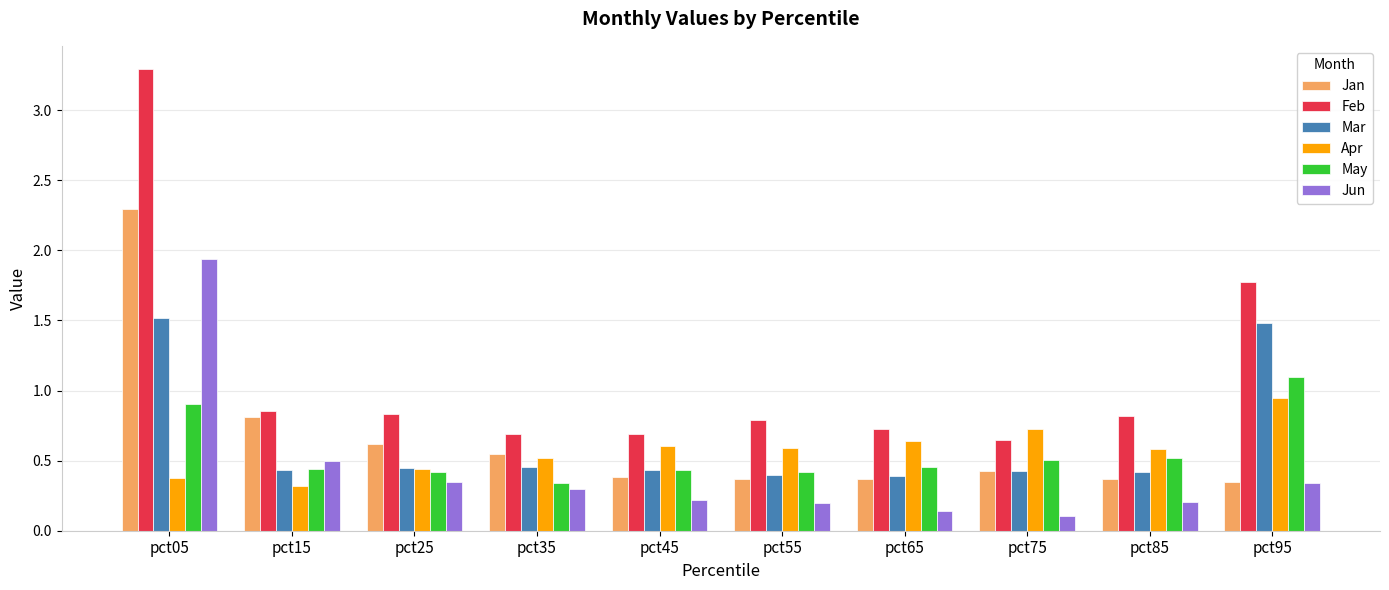

Which category has the lowest value in the May series?

pct35